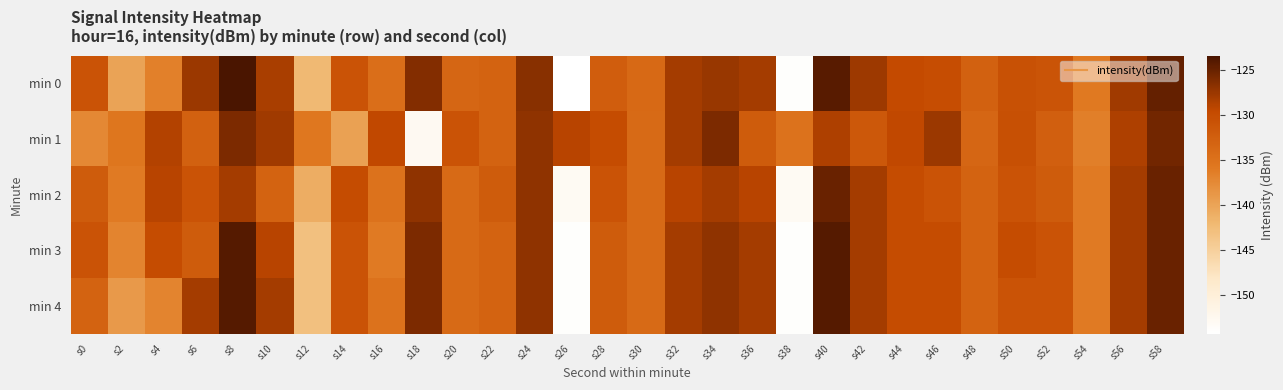

What is the total value across all series at s30?

-669.8